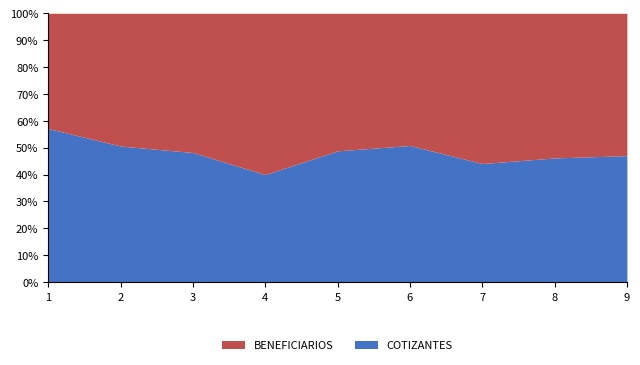

What is the difference between the maximum and minimum values in the COTIZANTES series?

17.1